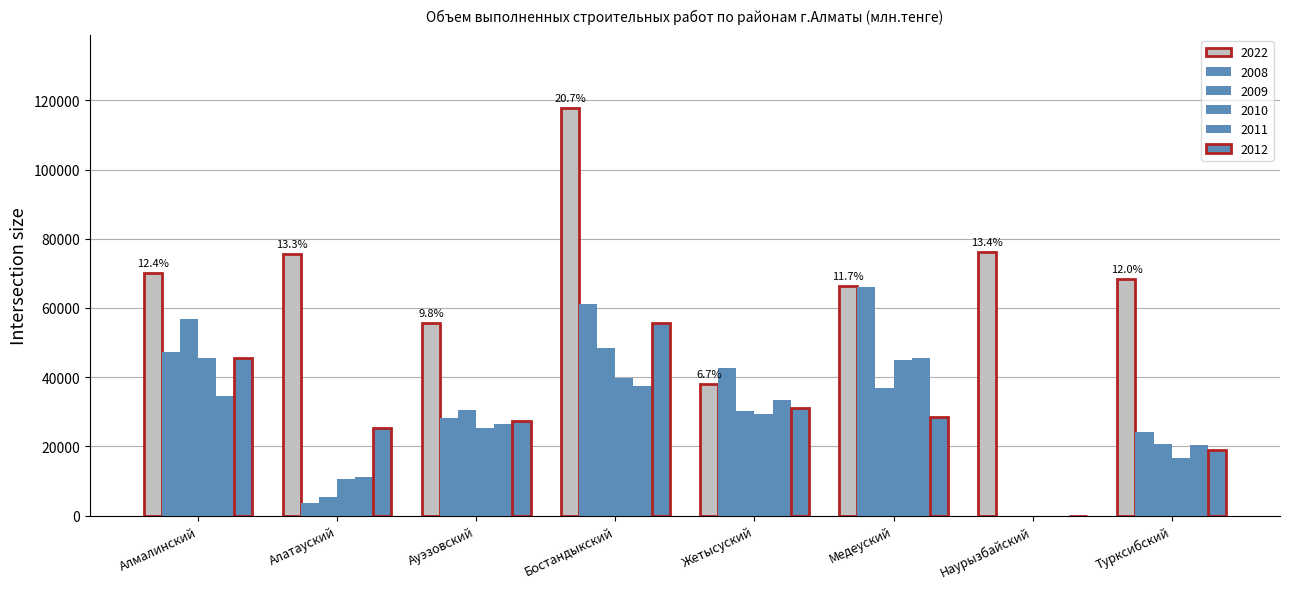

How many positive values does the 2008 series have?

7